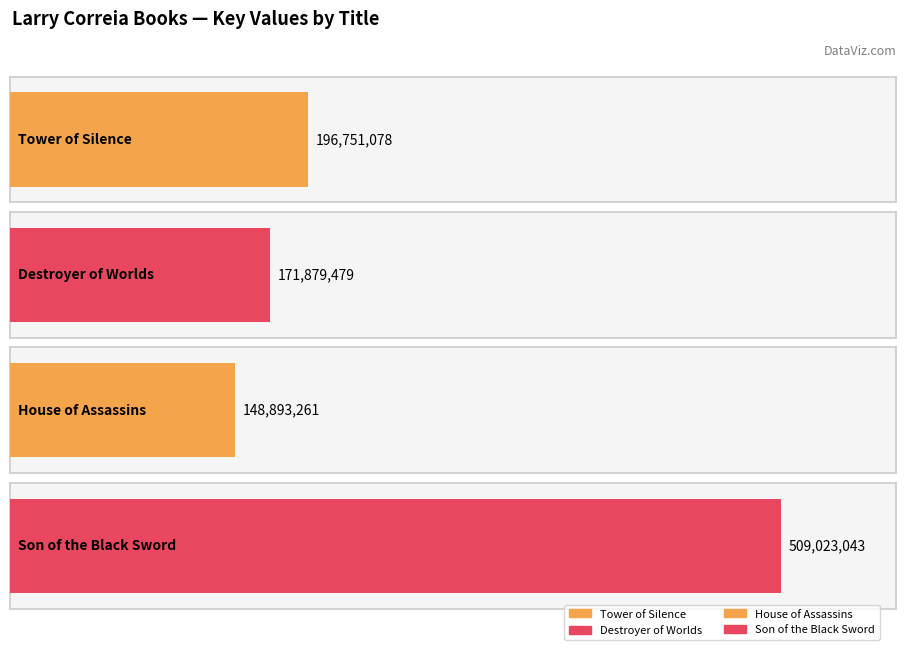

What is the minimum value shown in the chart?

148893261